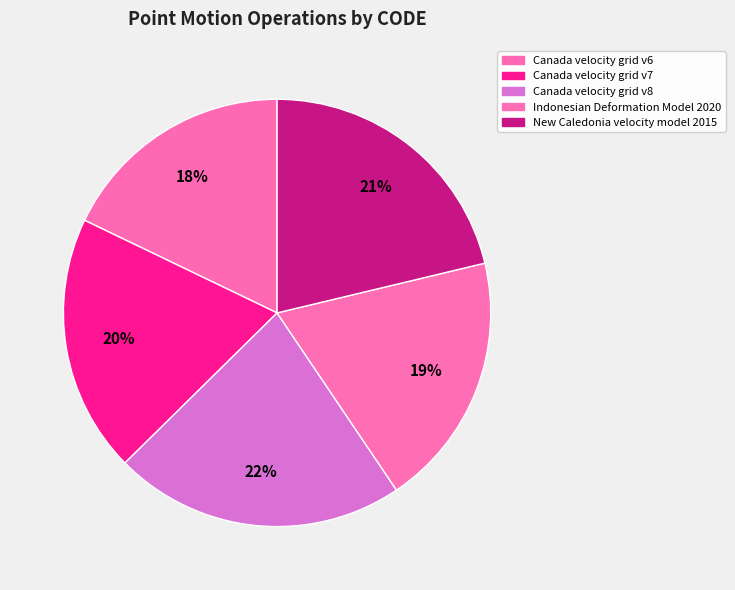

Approximately how many times larger is the value at Canada velocity grid v7 compared to New Caledonia velocity model 2015?

0.9